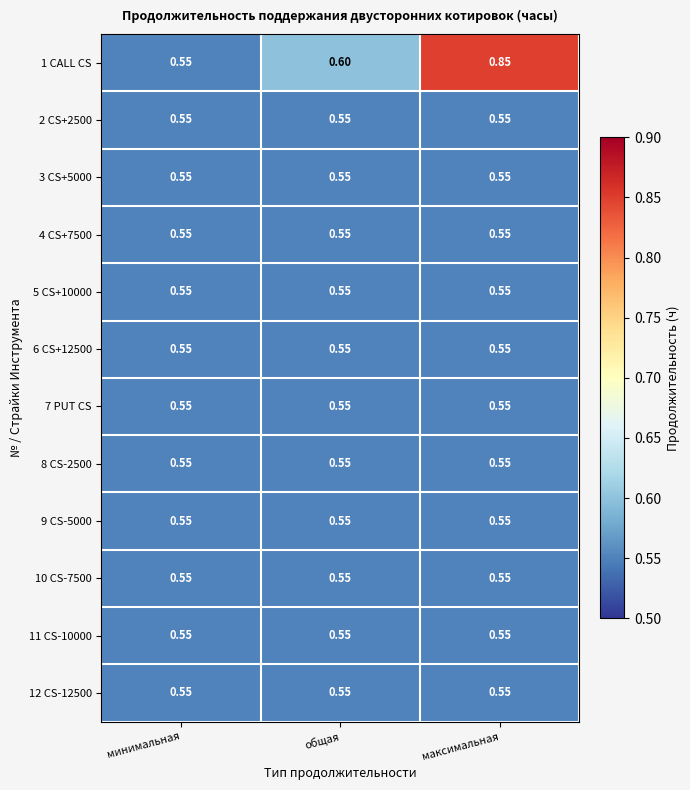

Which category has the lowest value in the 1 CALL CS series?

минимальная